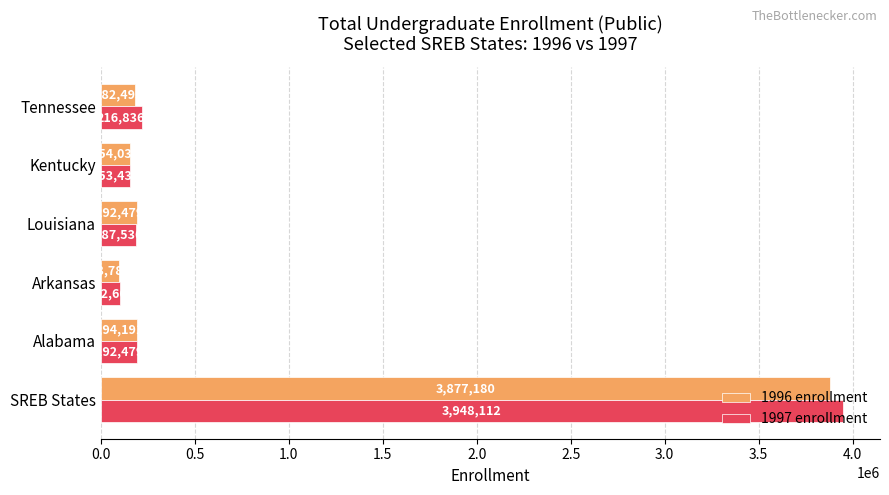

Rank the series by their maximum value, from highest to lowest.

1997 enrollment, 1996 enrollment